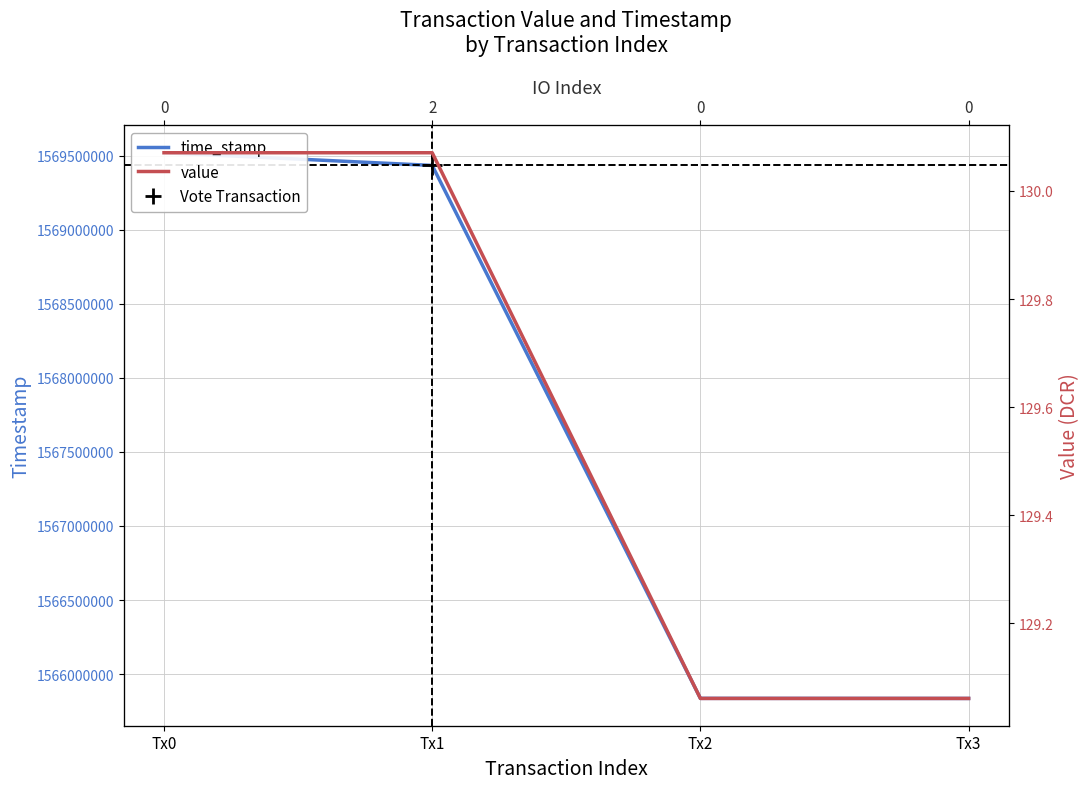

What is the difference between the second highest and second lowest values in the time_stamp series?

3596710.0